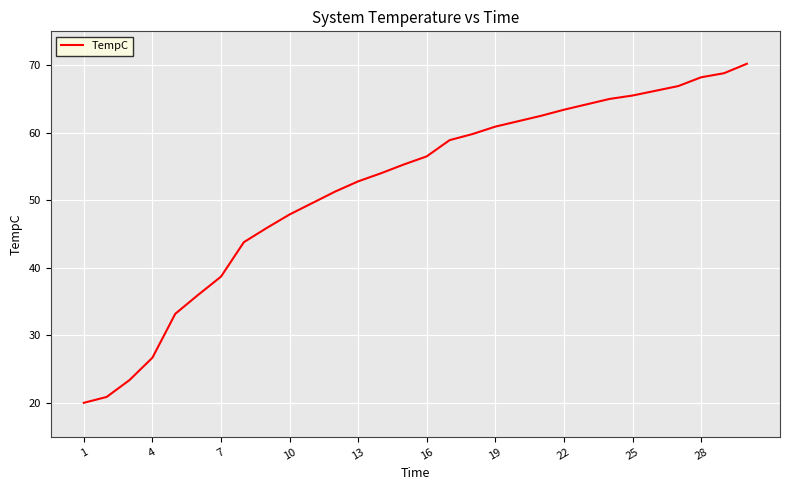

What is the difference between the maximum and minimum values?

50.2